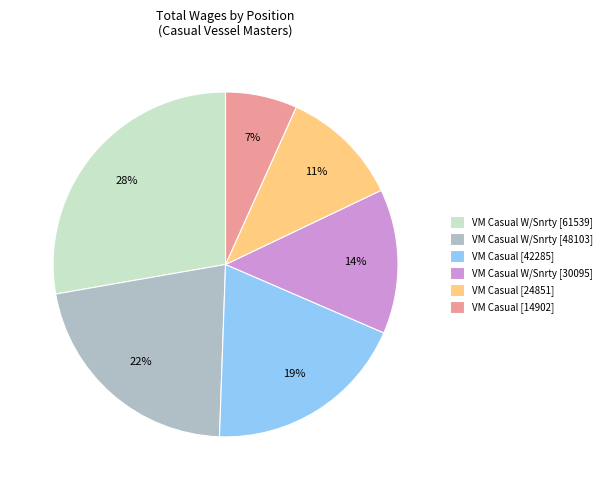

Is there a majority slice in this chart?

No